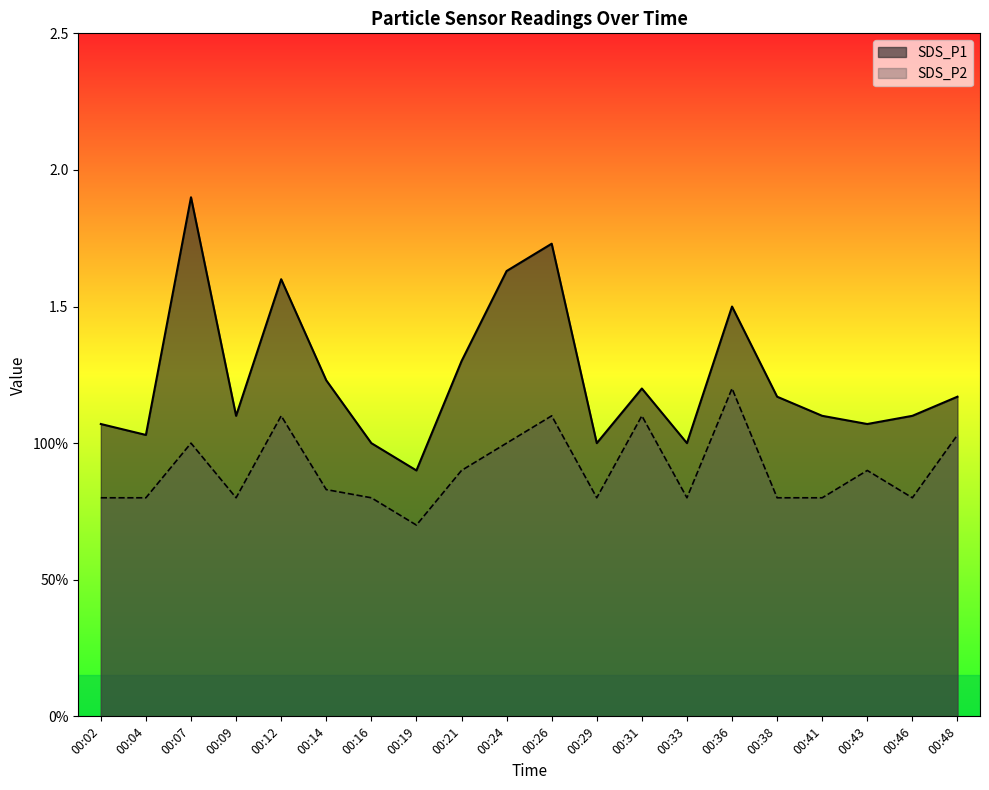

Reading left to right, what are all the values shown in this chart?

SDS_P1: 1.1	1.0	1.9	1.1	1.6	1.2	1.0	0.9	1.3	1.6	1.7	1.0	1.2	1.0	1.5	1.2	1.1	1.1	1.1	1.2
SDS_P2: 0.8	0.8	1.0	0.8	1.1	0.8	0.8	0.7	0.9	1.0	1.1	0.8	1.1	0.8	1.2	0.8	0.8	0.9	0.8	1.0